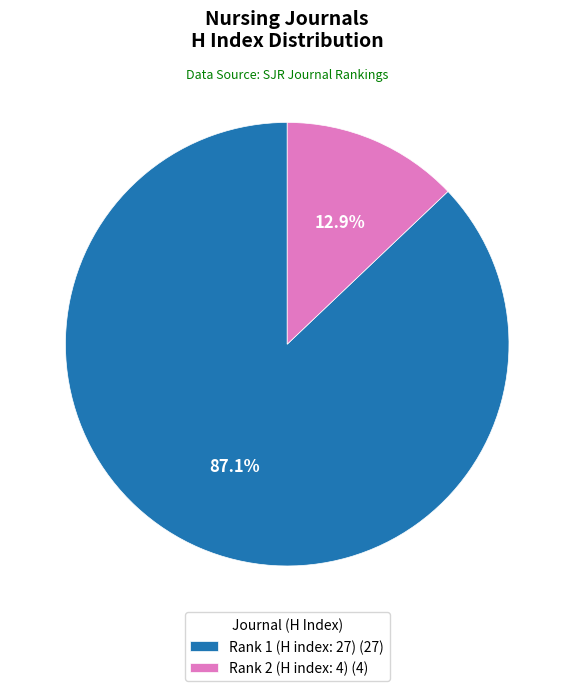

Which category has the smallest portion of the pie?

Rank 2 (H index: 4)